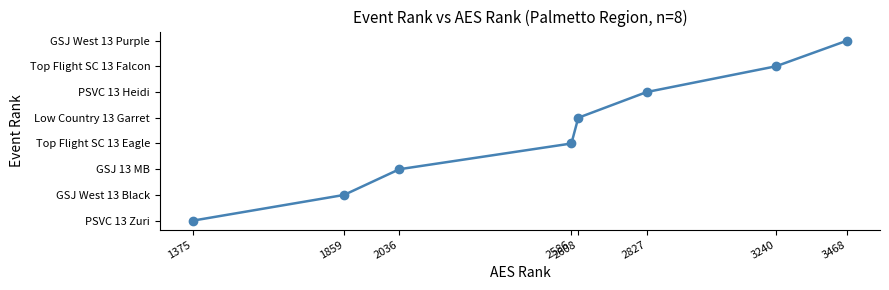

Which has a higher value, 1375 or 2608?

2608